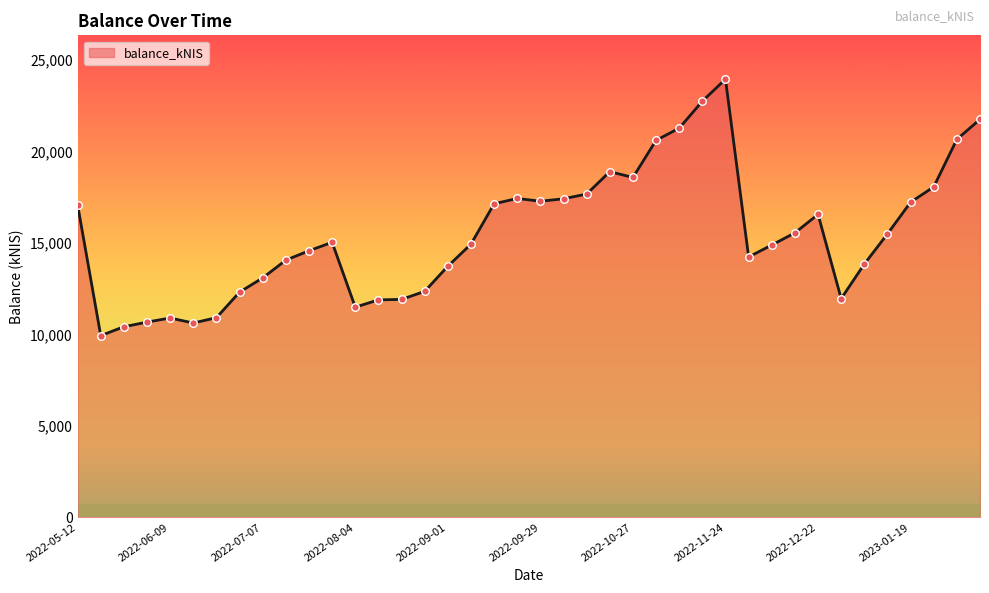

What is the difference between the maximum and minimum values?

14012.6